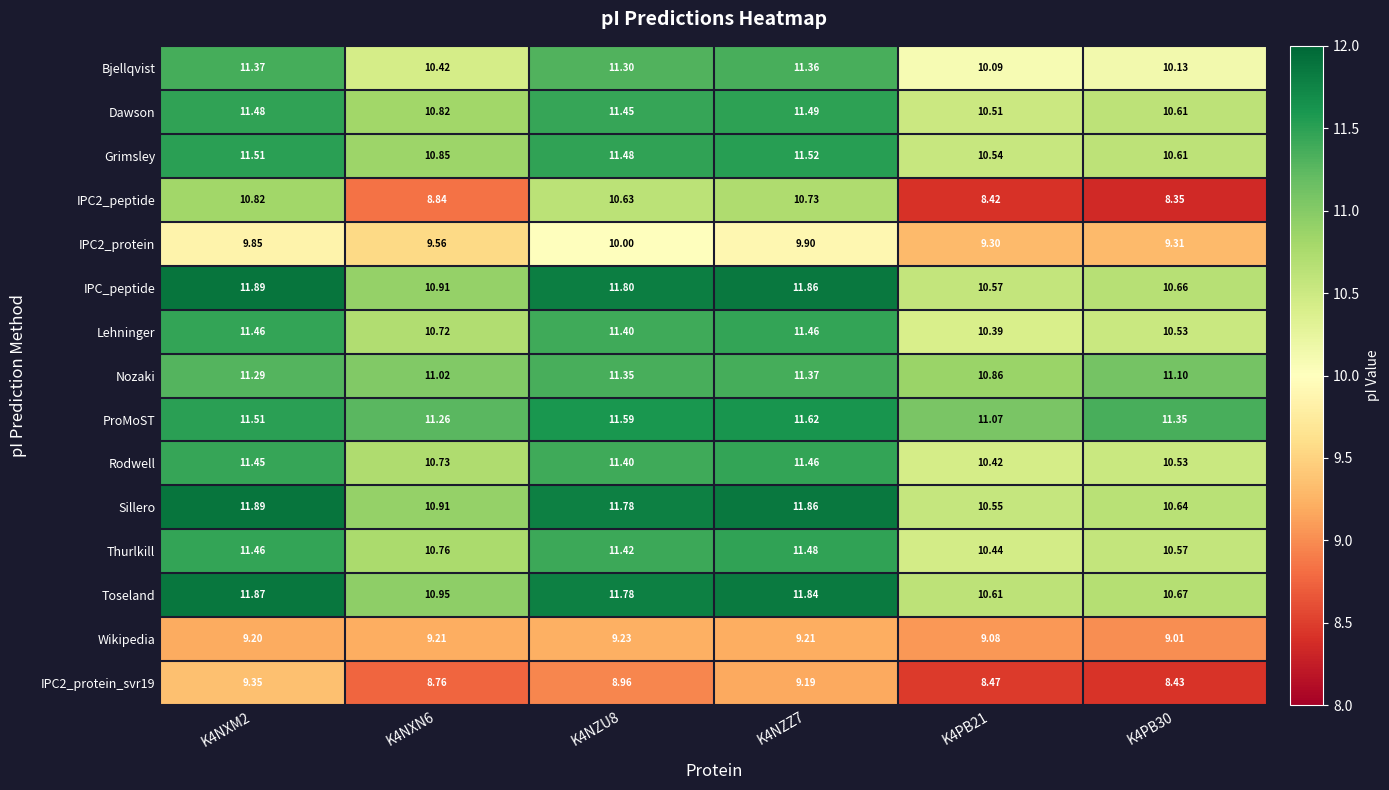

Is the value of Rodwell at K4PB21 greater than the value of IPC_peptide at K4NZU8?

No